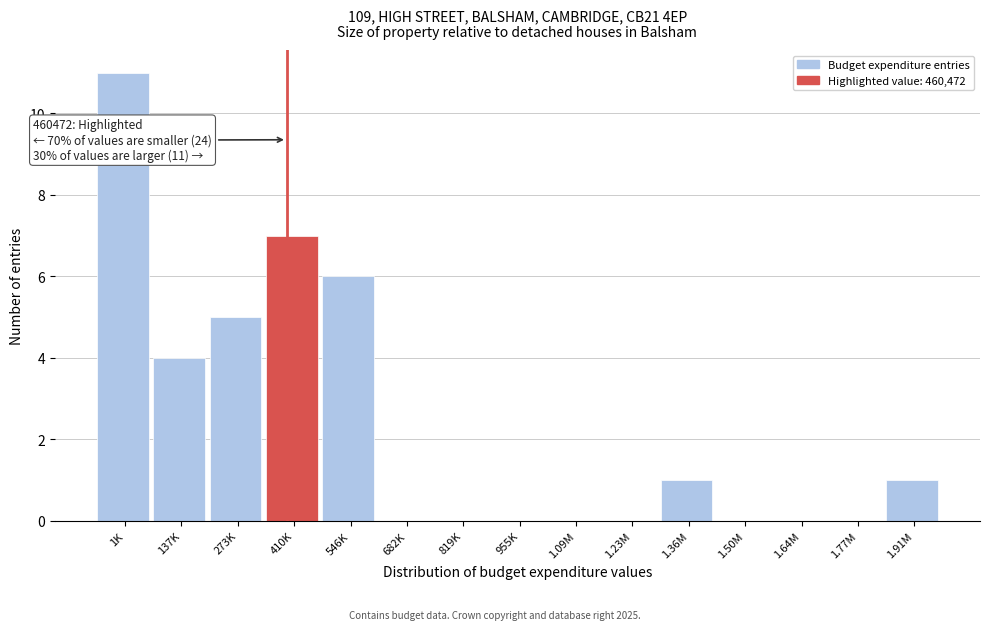

Reading right to left, what are all the values shown in this chart?

1.91M=1	1.77M=0	1.64M=0	1.50M=0	1.36M=1	1.23M=0	1.09M=0	955K=0	819K=0	682K=0	546K=6	410K=7	273K=5	137K=4	1K=11